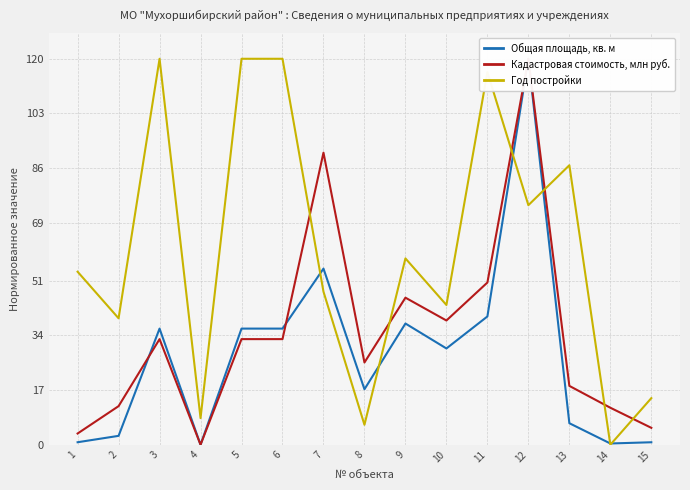

How many categories are shown in the chart?

15